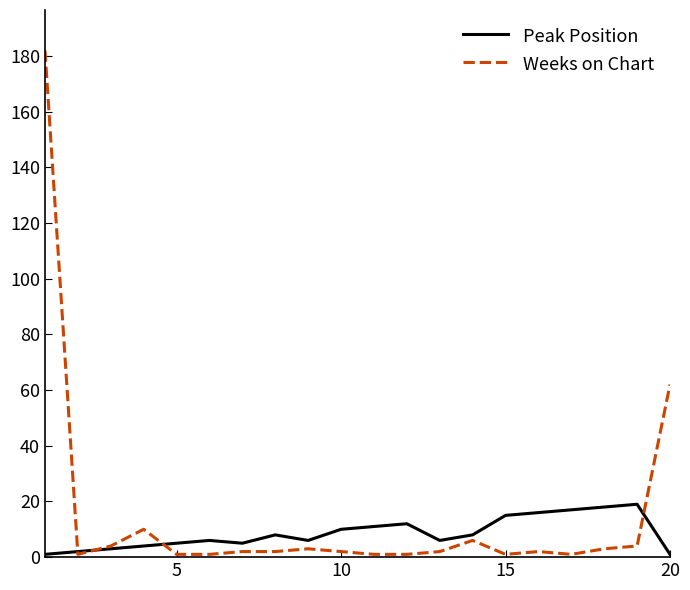

What is the greatest value displayed?

182